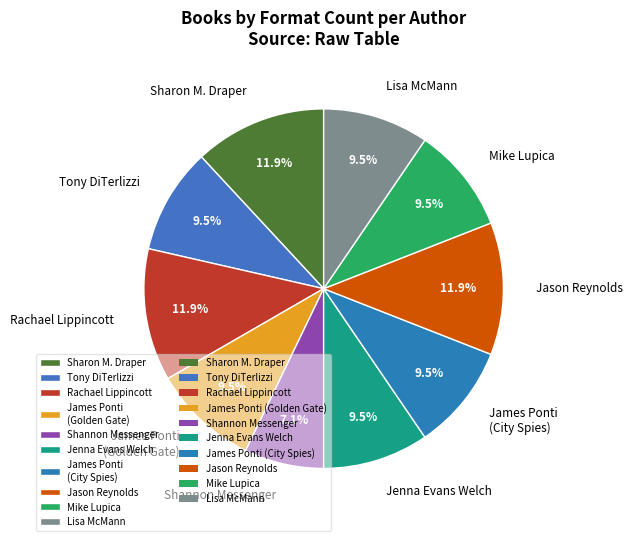

Approximately how many times larger is the value at Shannon Messenger compared to Rachael Lippincott?

0.6